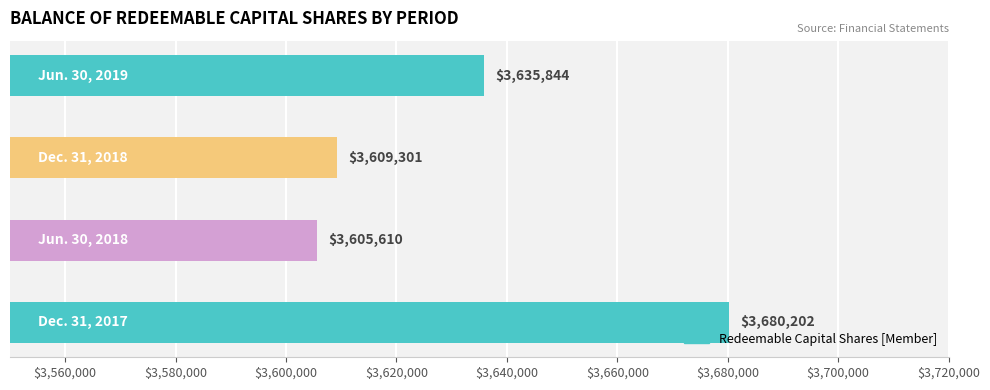

What is the difference between the maximum and second lowest values?

70901